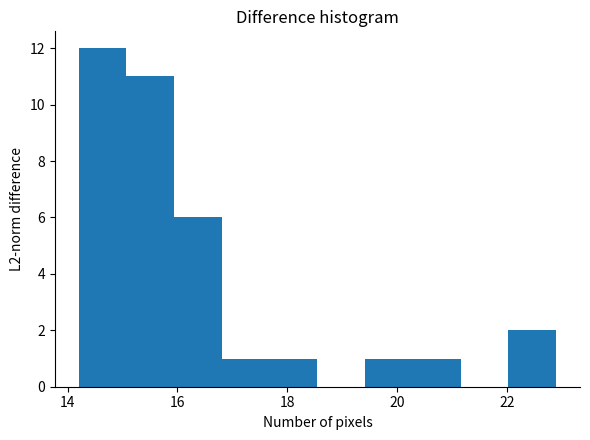

Reading left to right, transcribe this chart: for each bar, give the range it covers on the x-axis and its height. Neither the bar edges nor the heights are printed on the chart, so give them approximately, as read against the axes.

14.2 to 15.0: 12
15.0 to 16.0: 11
16.0 to 16.8: 6
16.8 to 17.6: 1
17.6 to 18.6: 1
18.6 to 19.4: 0
19.4 to 20.2: 1
20.2 to 21.2: 1
21.2 to 22.0: 0
22.0 to 23.0: 2